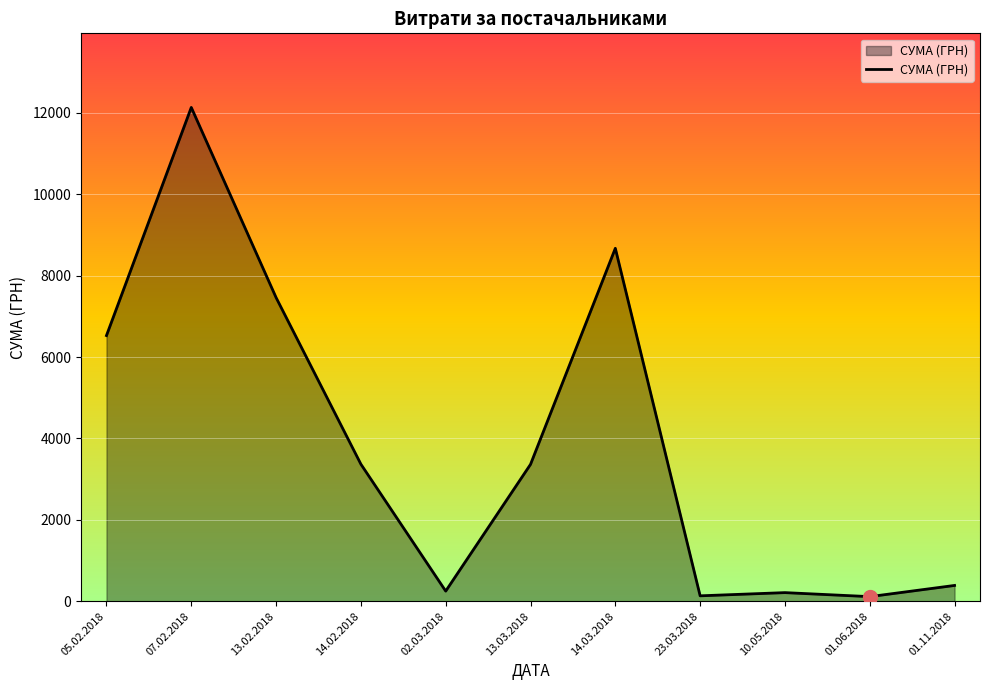

What is the average value?

3875.1